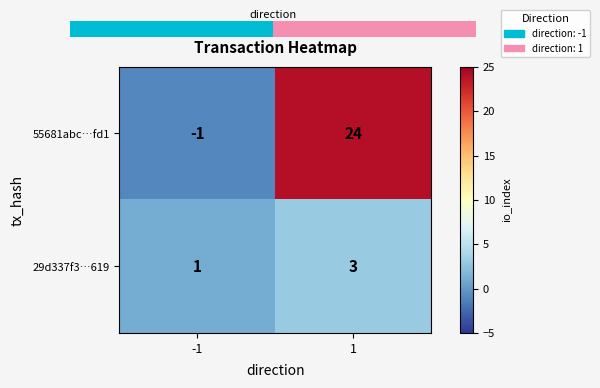

How many data points does each series have?

2